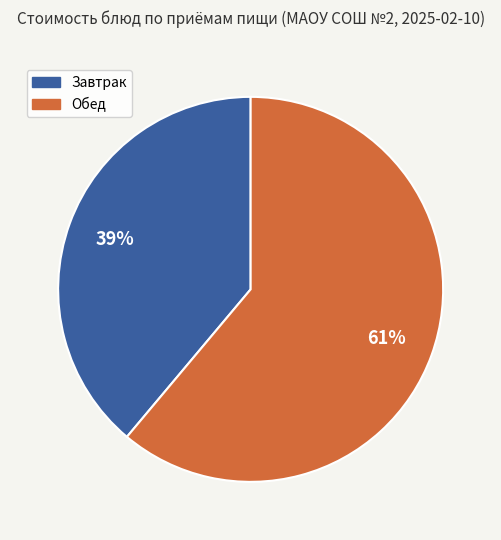

To the nearest percent, what portion does Обед represent?

61%